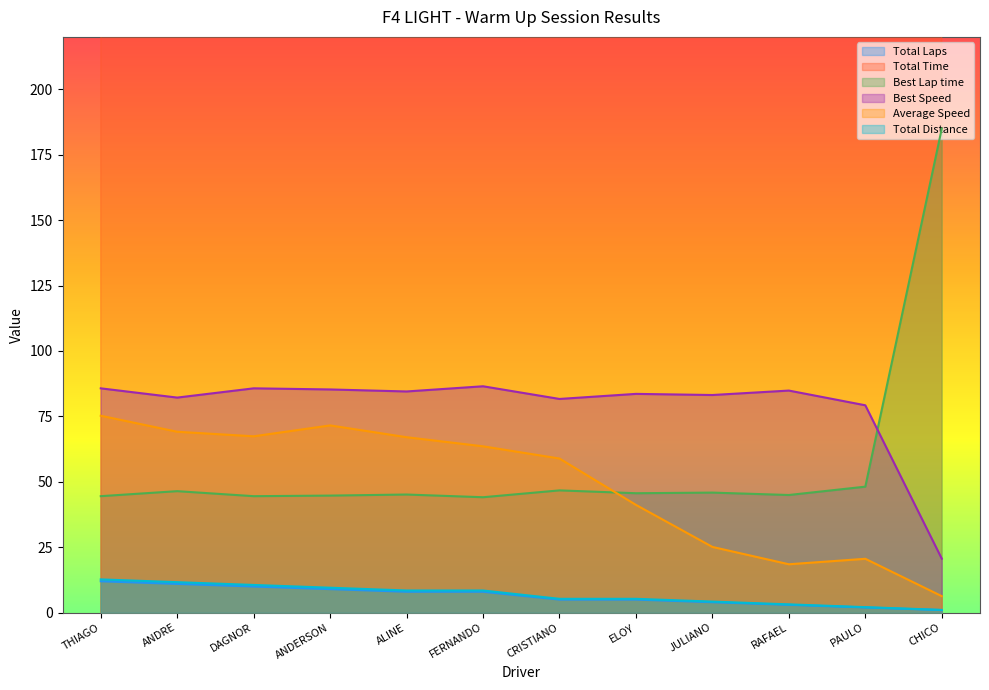

How many lines are shown in the chart?

6